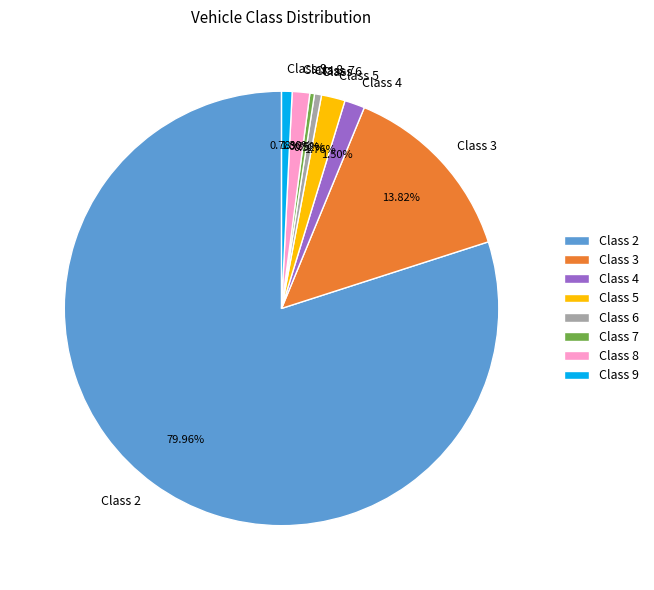

What is the total percentage of Class 8 and Class 9?

2.1%